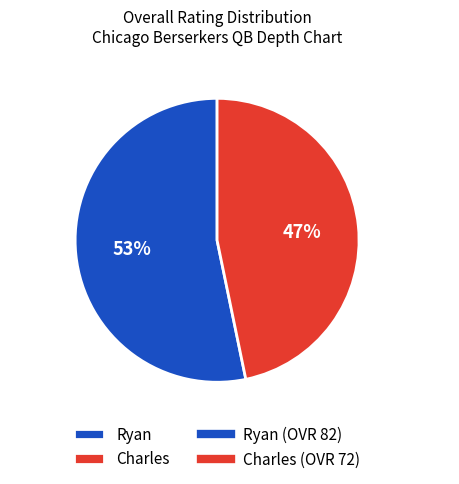

Which has a higher value, Charles or Ryan?

Ryan